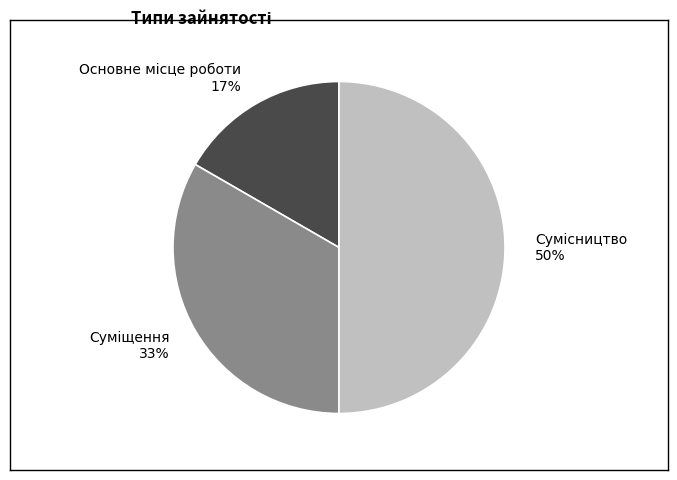

To the nearest percent, what is the average slice percentage?

33%